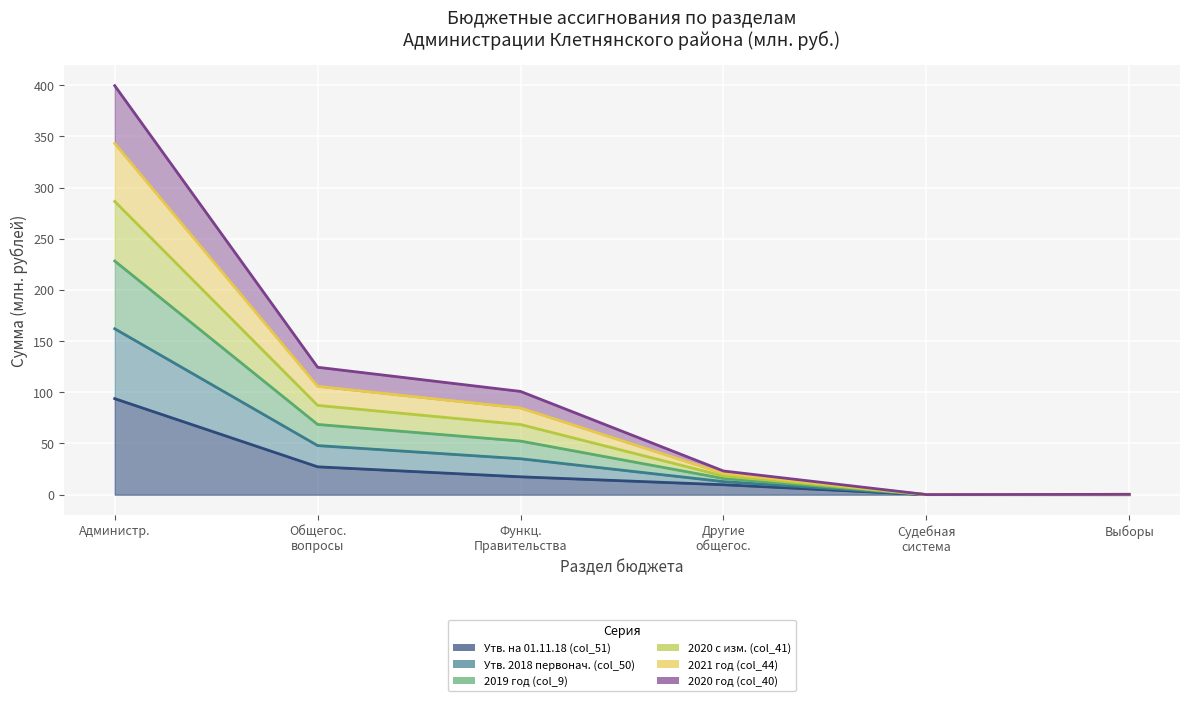

What is the label of the 3rd point from the left?

Функц. Правительства